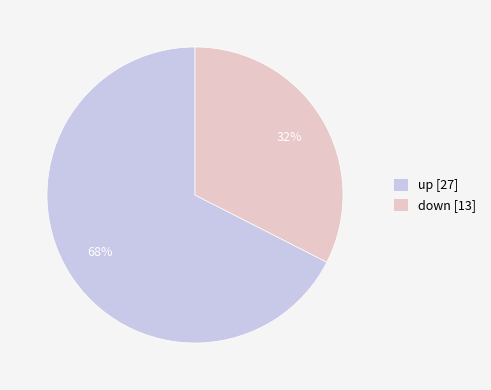

Does up represent more than half of the total?

Yes